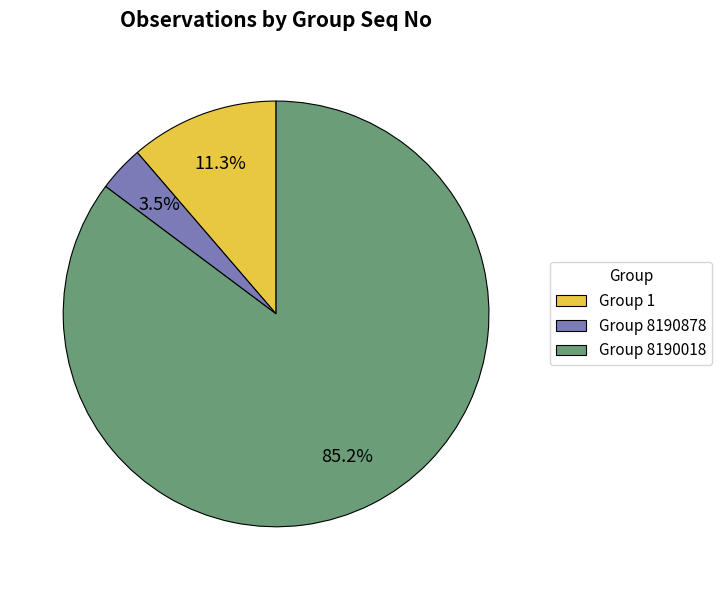

What is the total percentage of Group 8190018 and Group 1?

96.5%